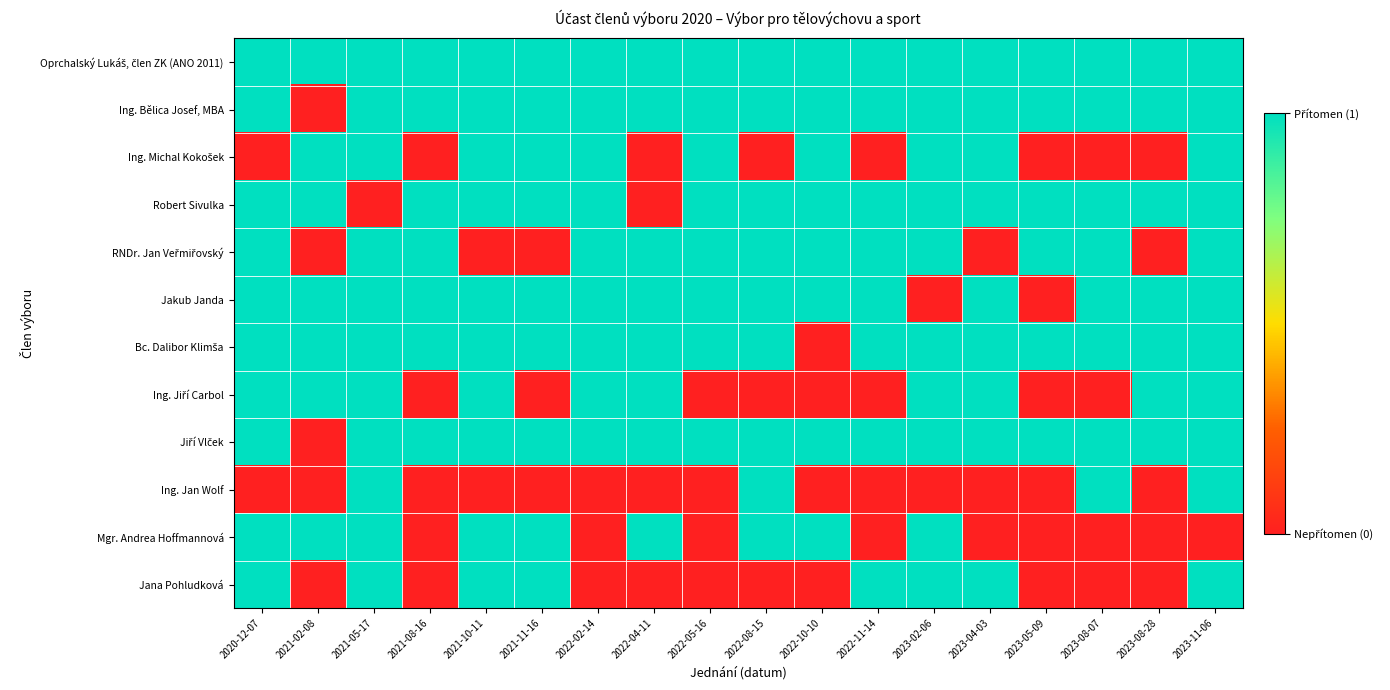

What is the greatest value displayed?

1